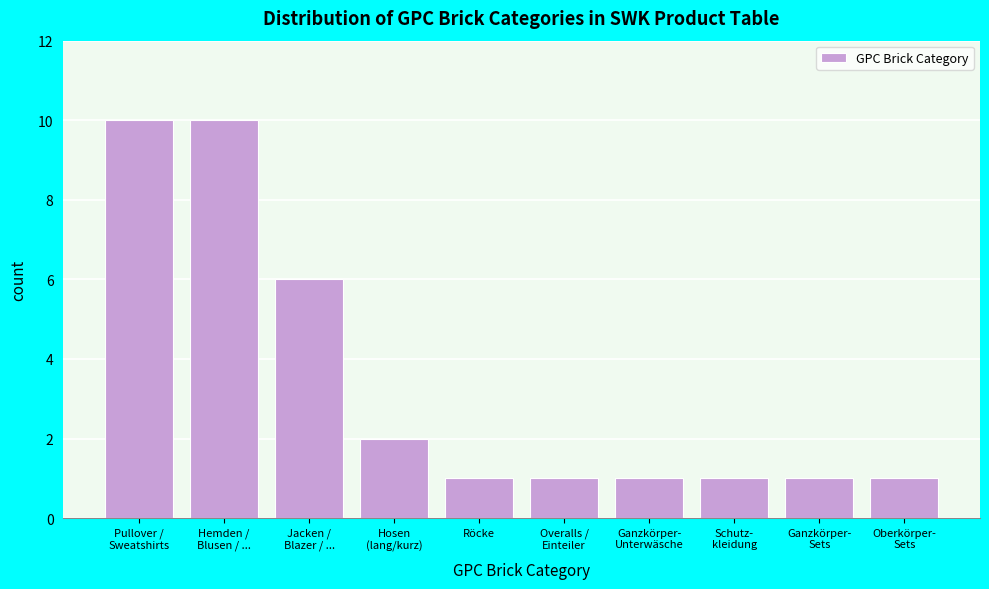

Reading right to left, extract all data points from this chart.

1	1	1	1	1	1	2	6	10	10